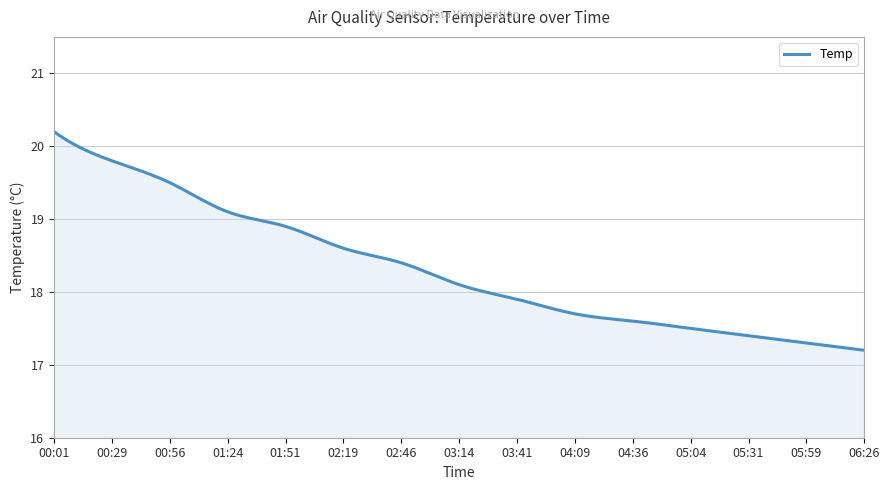

What is the maximum value shown in the chart?

20.2